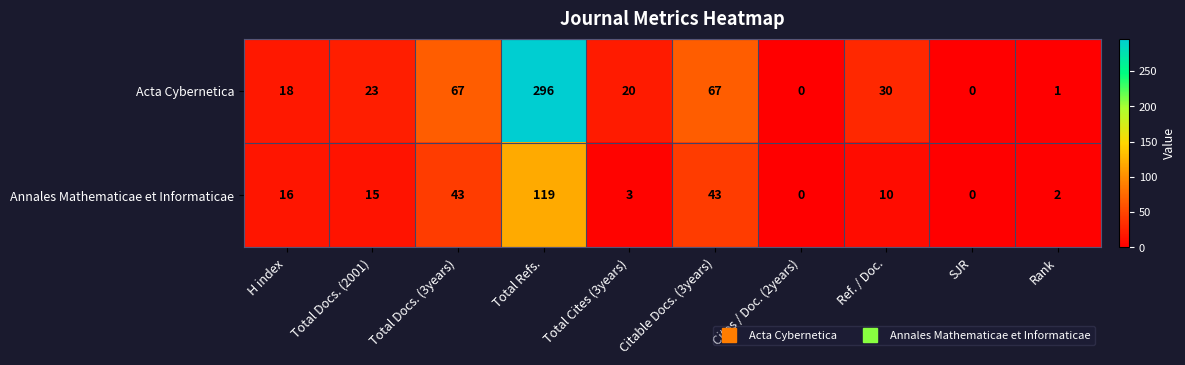

At which category does the chart reach its peak across all series?

Total Refs.